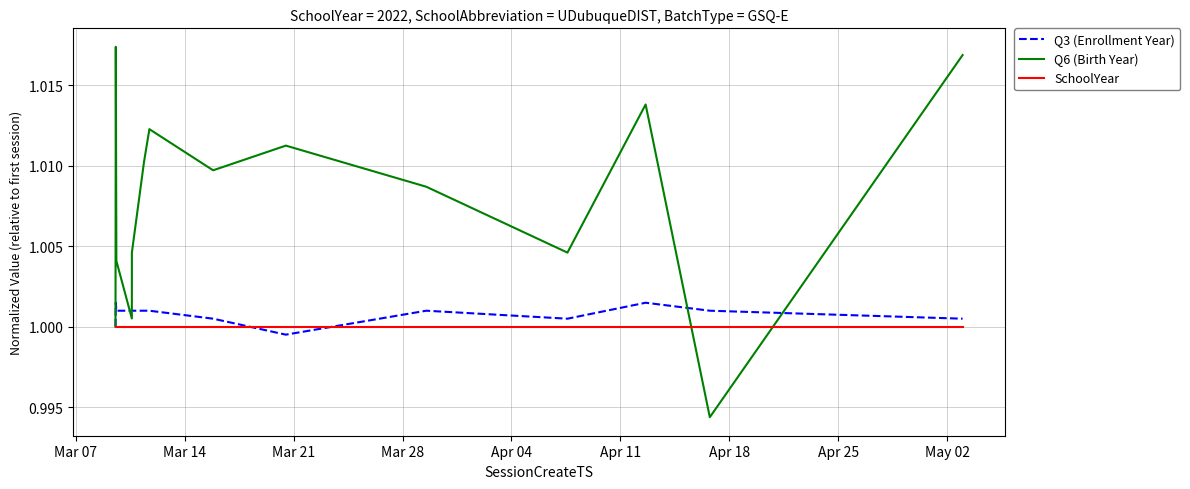

Which series has the largest total across all categories?

Q6 (Birth Year)